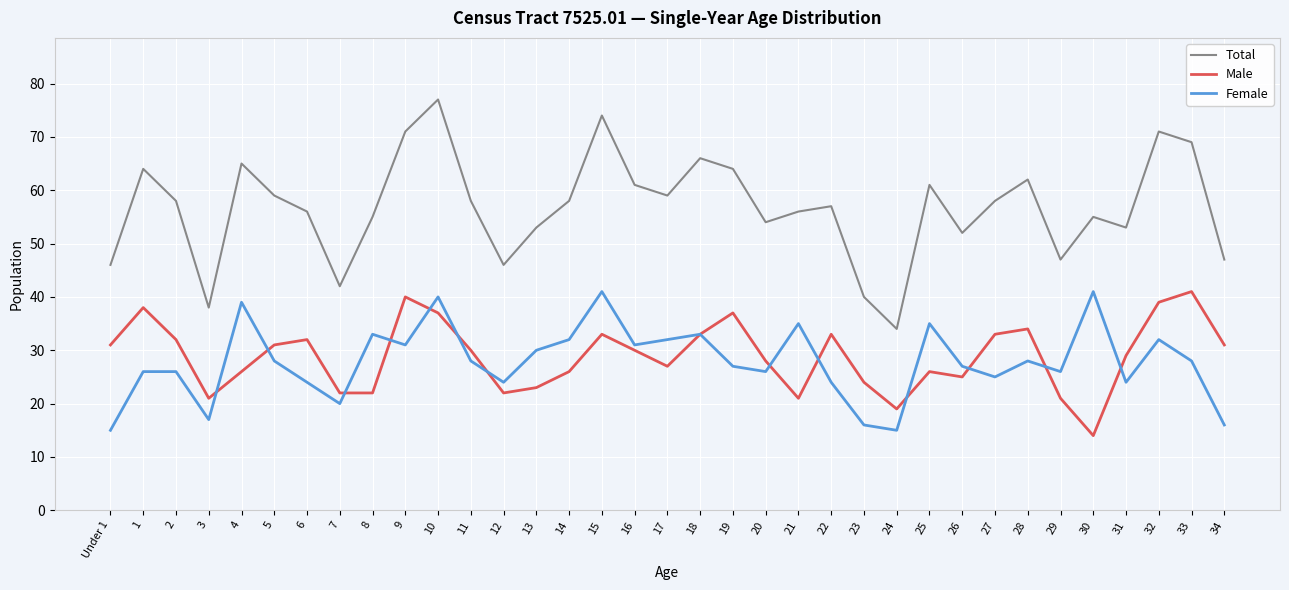

True or false: Total and Female cross at least once.

False